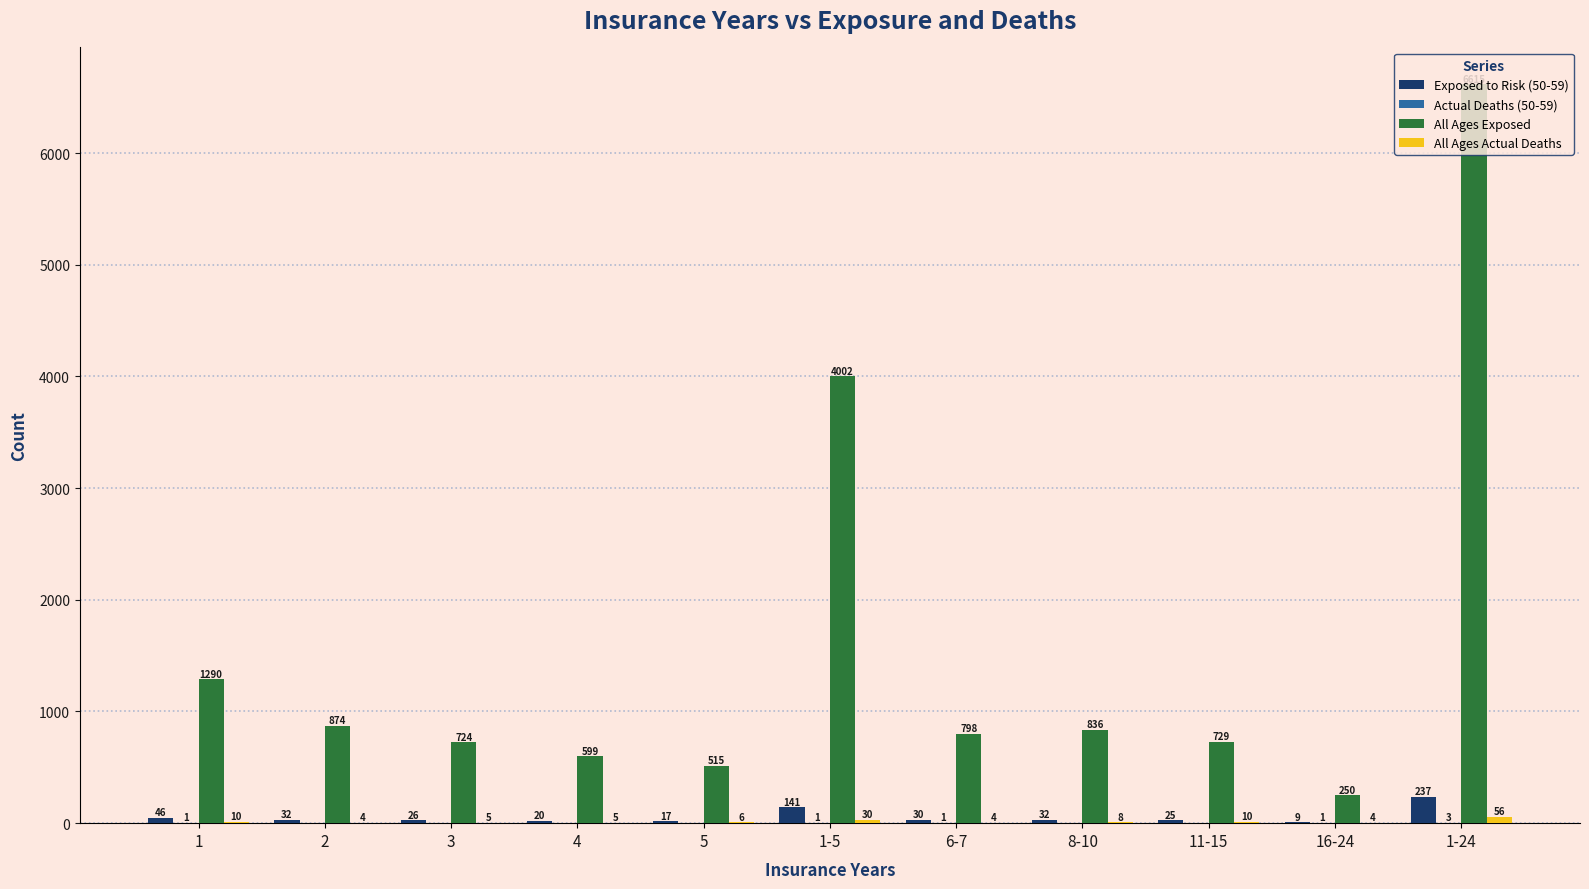

Which category has the highest value across all series?

1-24